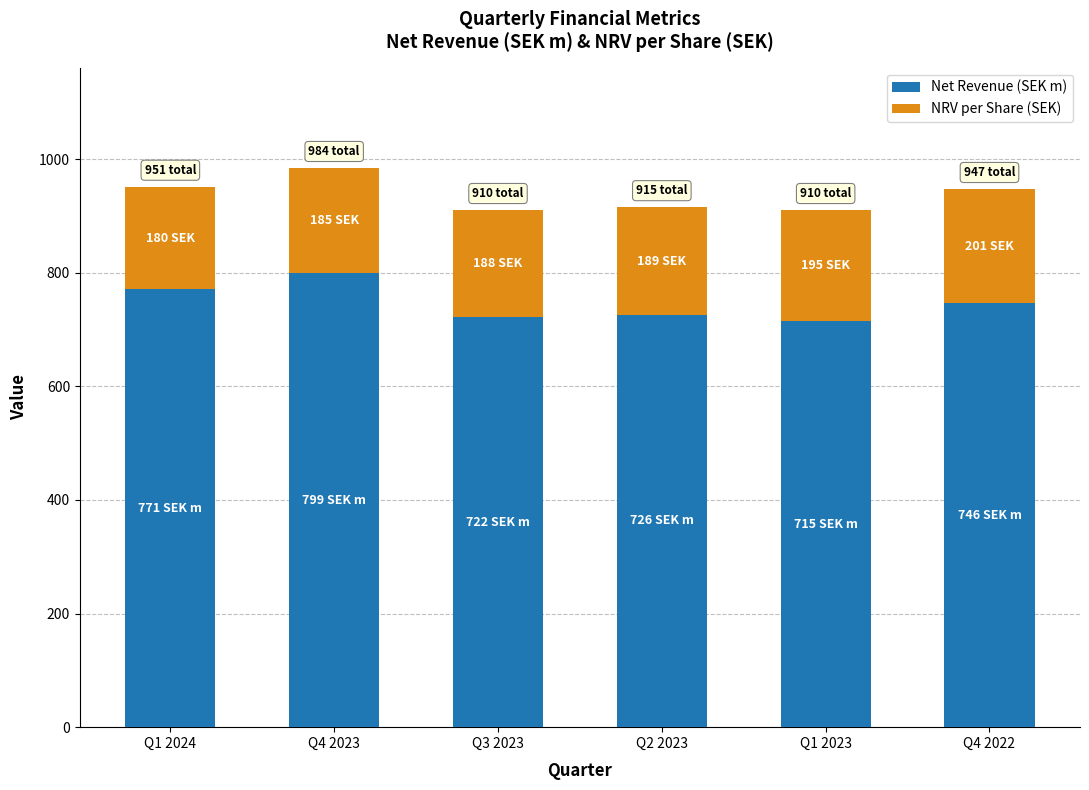

What is the sum of the Net Revenue (SEK m) values at Q4 2023 and Q4 2022?

1545